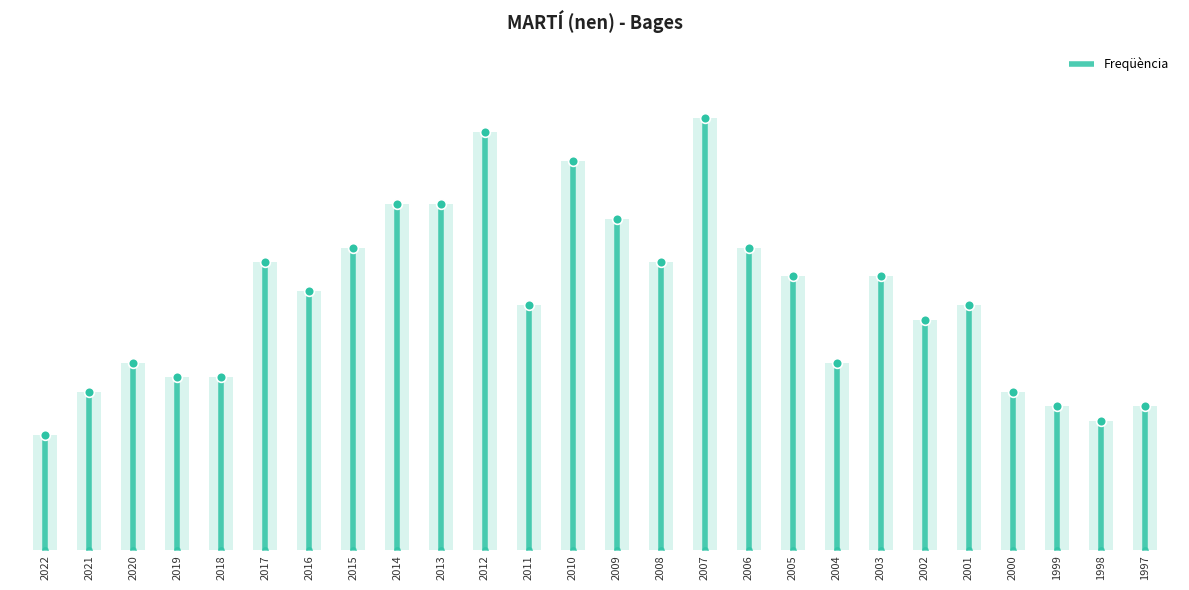

True or false: the data shows 11 at 2002.

False